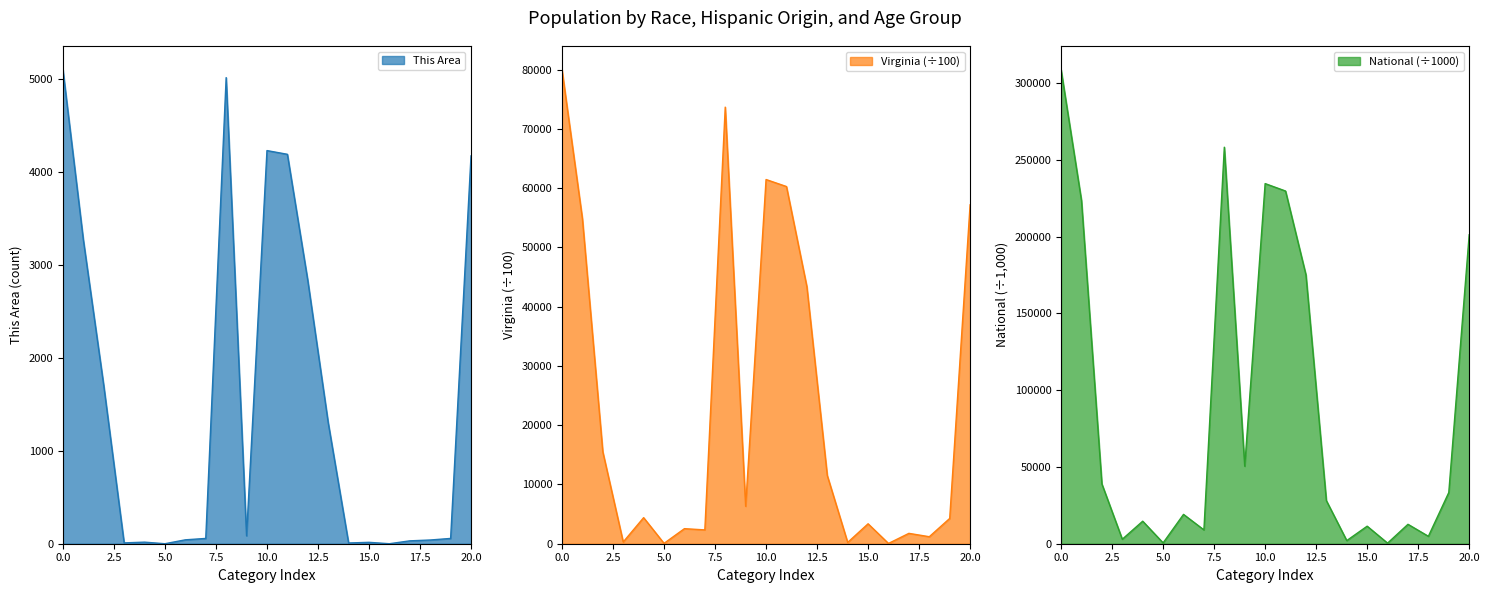

At Black or African American alone, list the series in order from largest to smallest.

National, Virginia, This Area